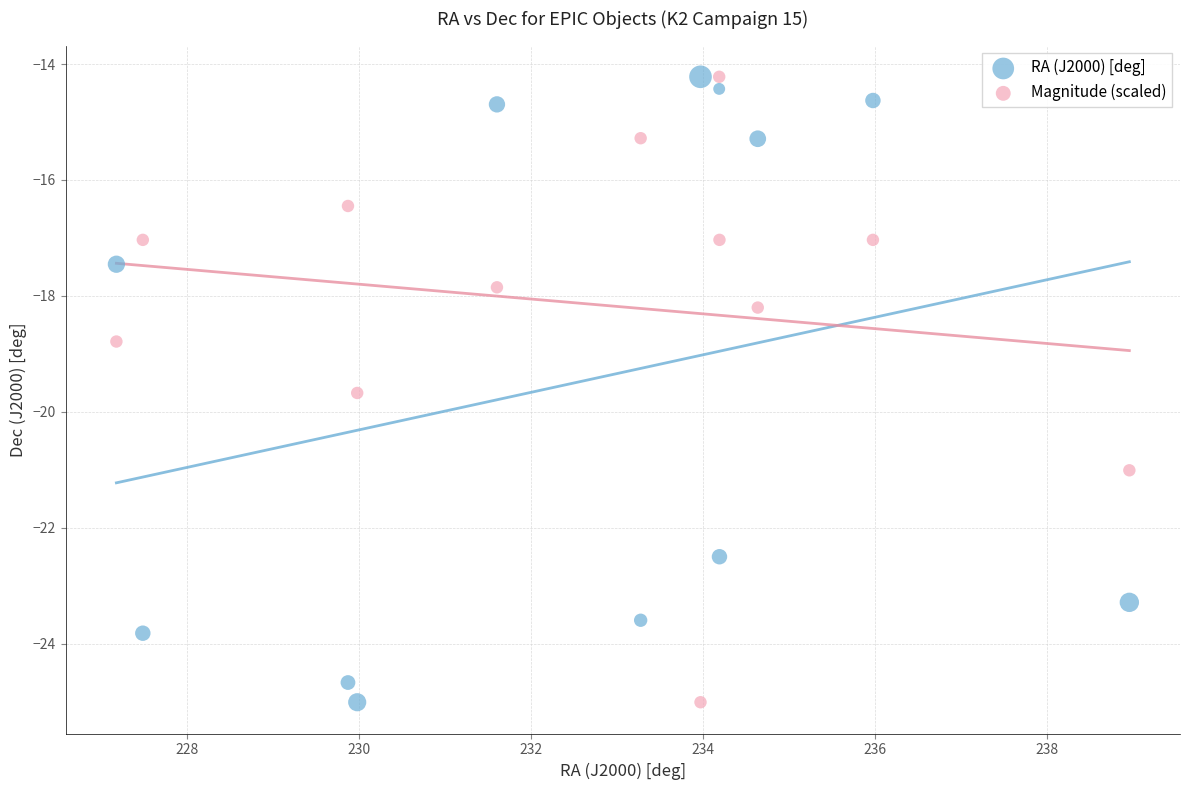

What is the X range (max minus min) for the scatter plot?

11.8